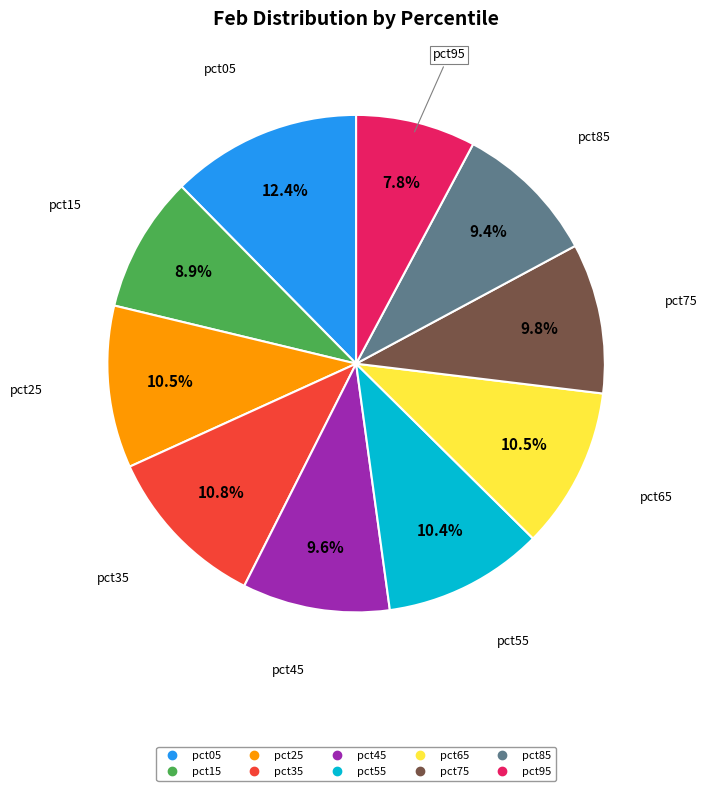

Which slice is the smallest?

pct95